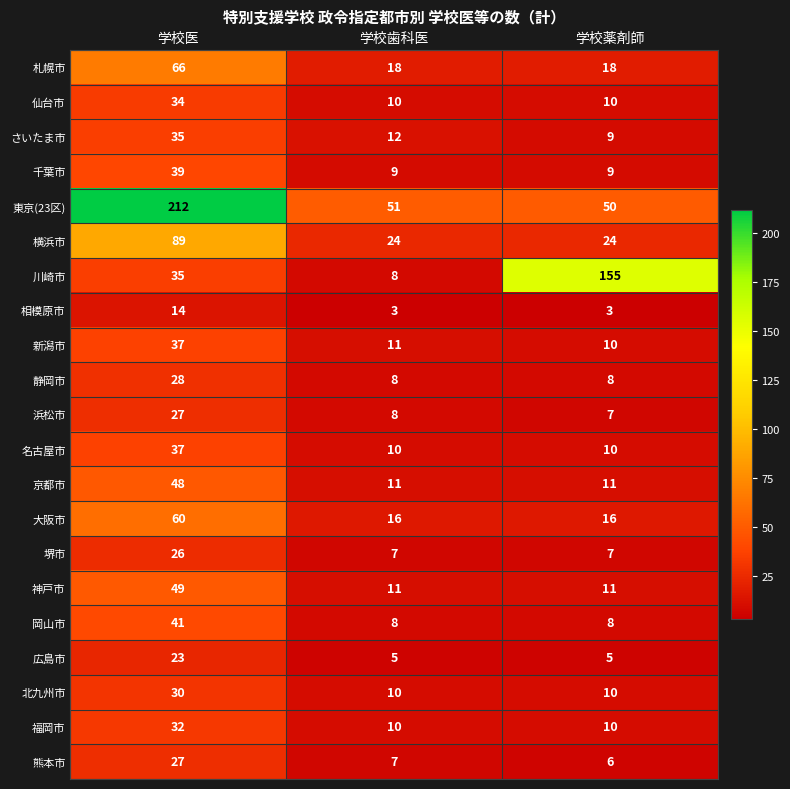

How many distinct data groups are displayed?

21